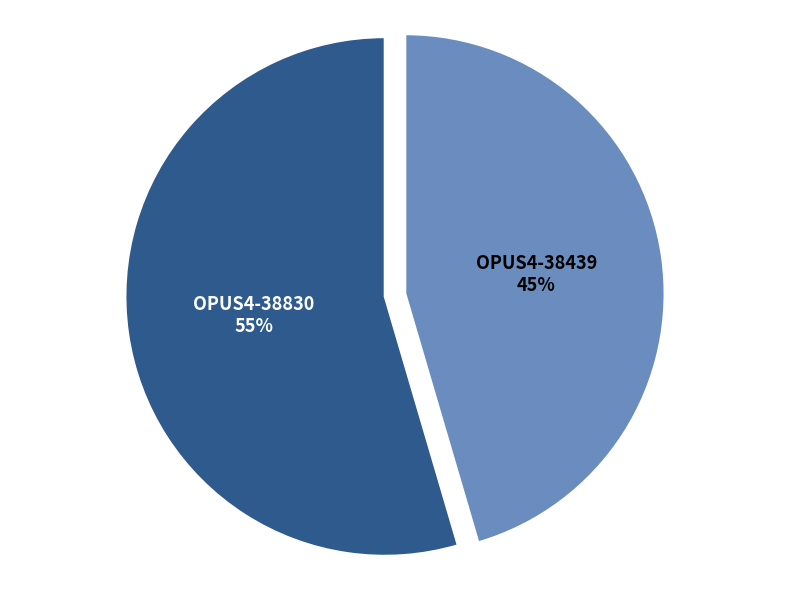

Which category has the biggest portion of the pie?

OPUS4-38830